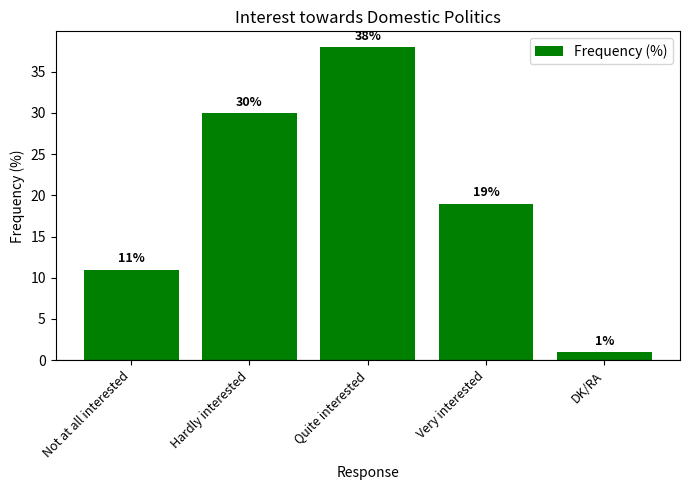

What is the change in value from Not at all interested to Hardly interested?

+19